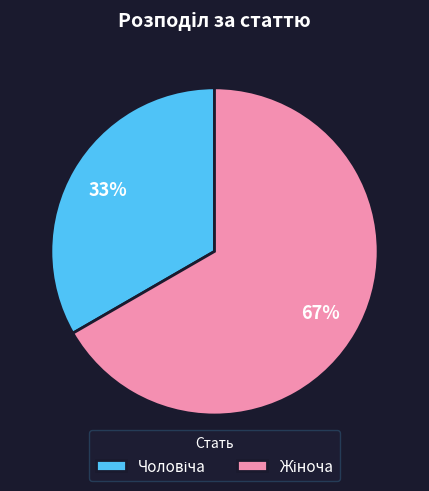

To the nearest percent, what is the average slice percentage?

50%